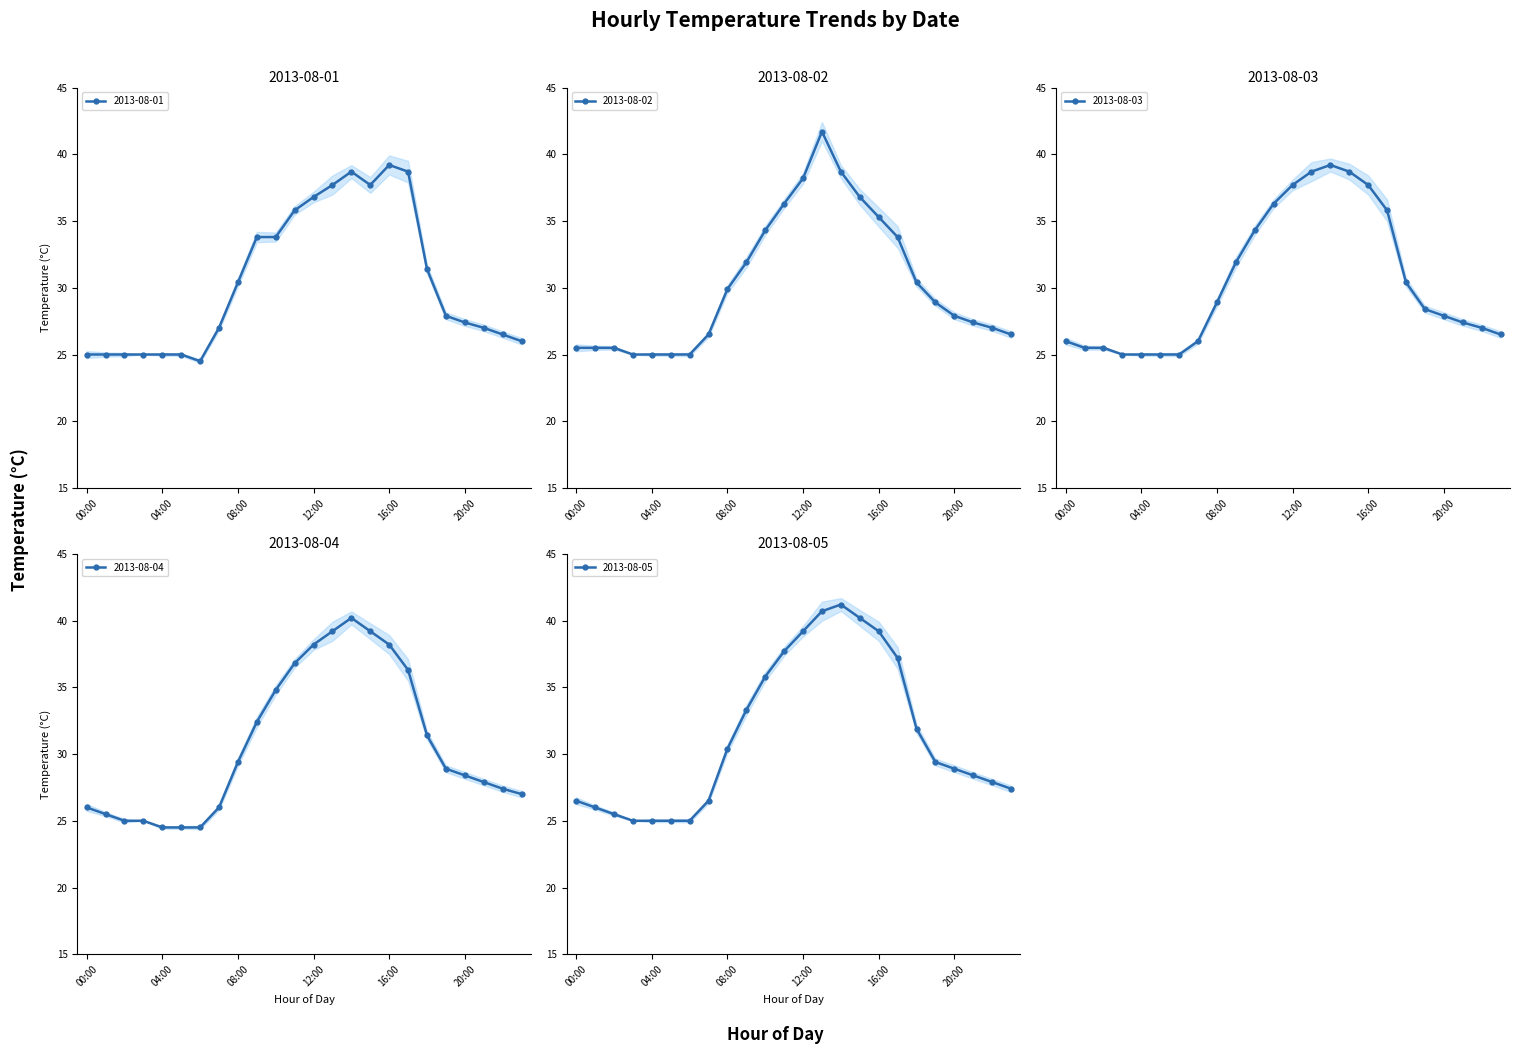

What is the value of the 2013-08-02 point at the 18th from the left?

33.8